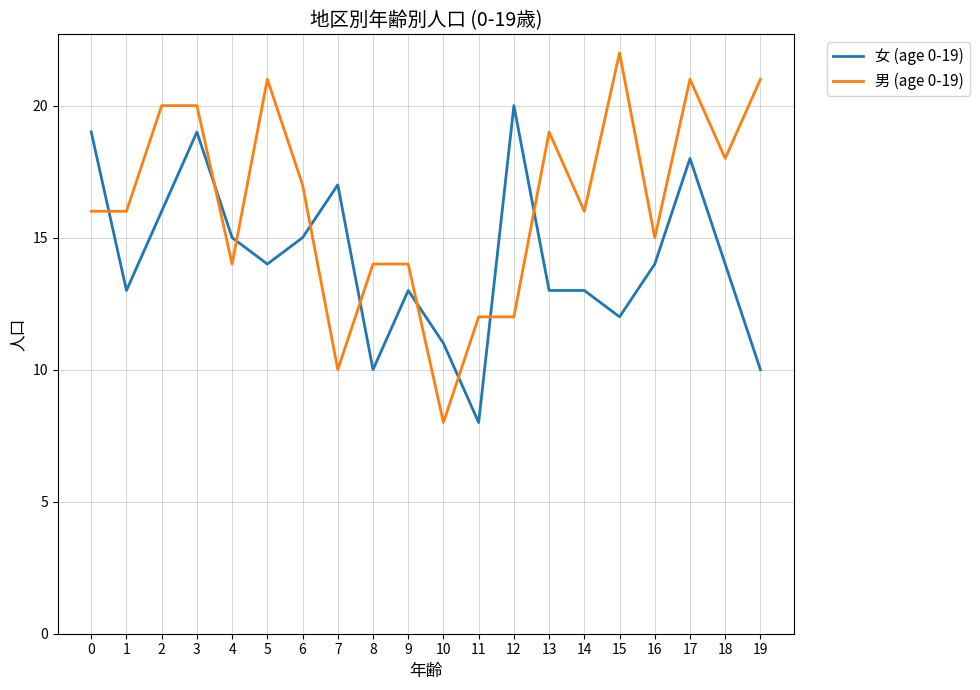

What is the lowest value of the 女 (age 0-19) series?

8